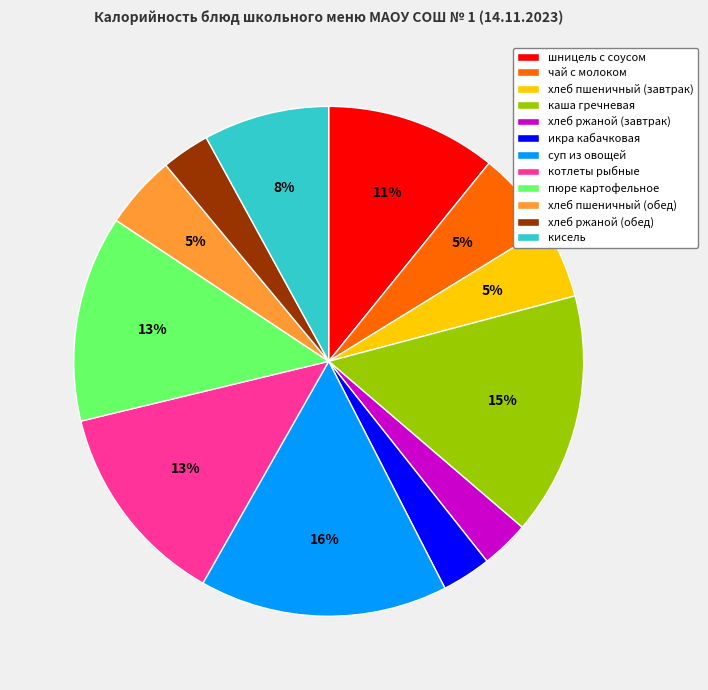

Is хлеб ржаной (завтрак) the majority of the pie?

No